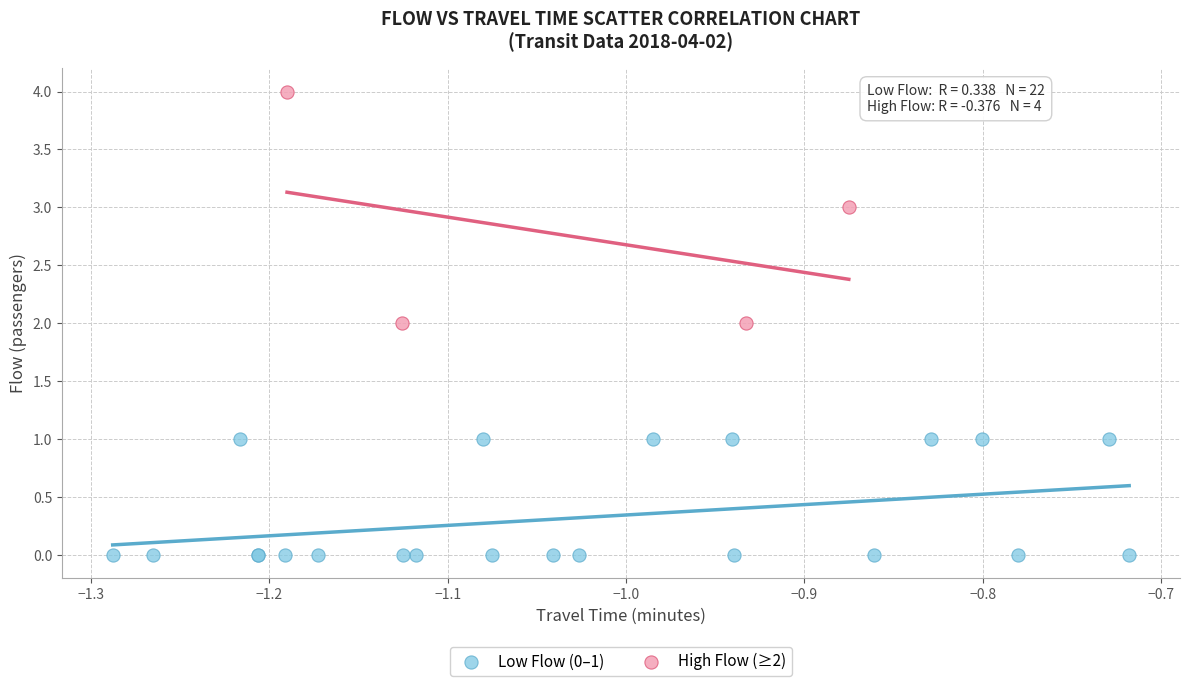

Which series has the largest Y range (max minus min)?

High Flow (≥2)